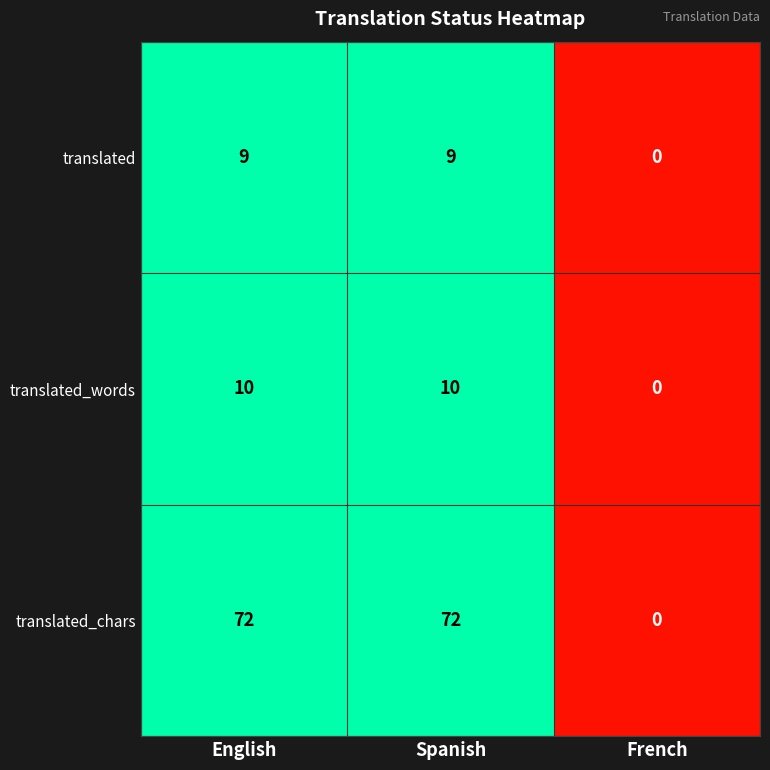

The translated_chars series shows 0 at French. True or false?

True